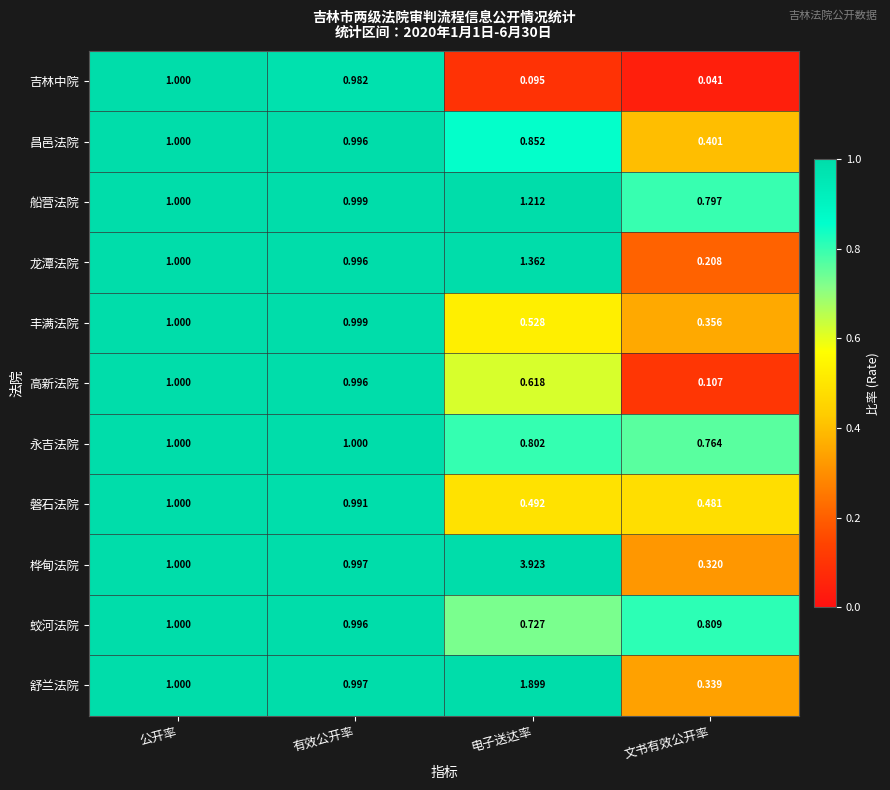

Which label corresponds to the smallest value in the chart?

文书有效公开率